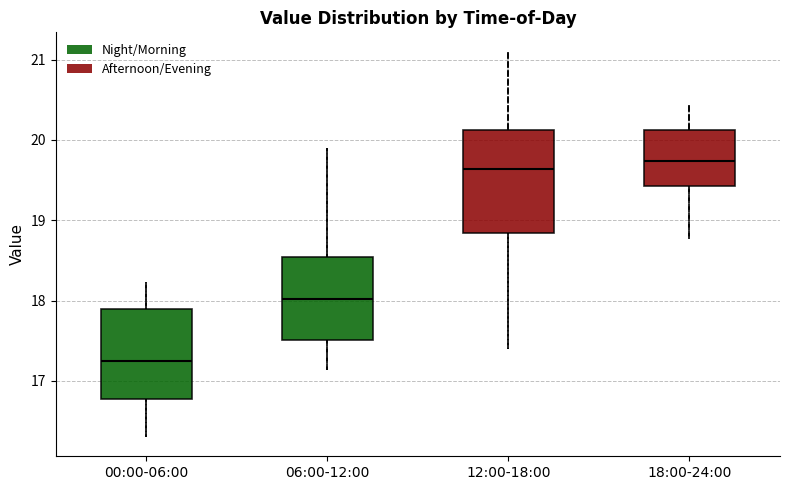

Reading left to right, transcribe this box plot: for each box, give where its median line is, the range the box spans, and where its two whiskers end, as read against the y-axis. The values are not printed on the chart, so give them approximately, as read against the axis.

00:00-06:00: median 17.3, box 16.8 to 17.9, whiskers 16.3 to 18.2
06:00-12:00: median 18.0, box 17.5 to 18.5, whiskers 17.1 to 19.9
12:00-18:00: median 19.6, box 18.8 to 20.1, whiskers 17.4 to 21.1
18:00-24:00: median 19.7, box 19.4 to 20.1, whiskers 18.8 to 20.4